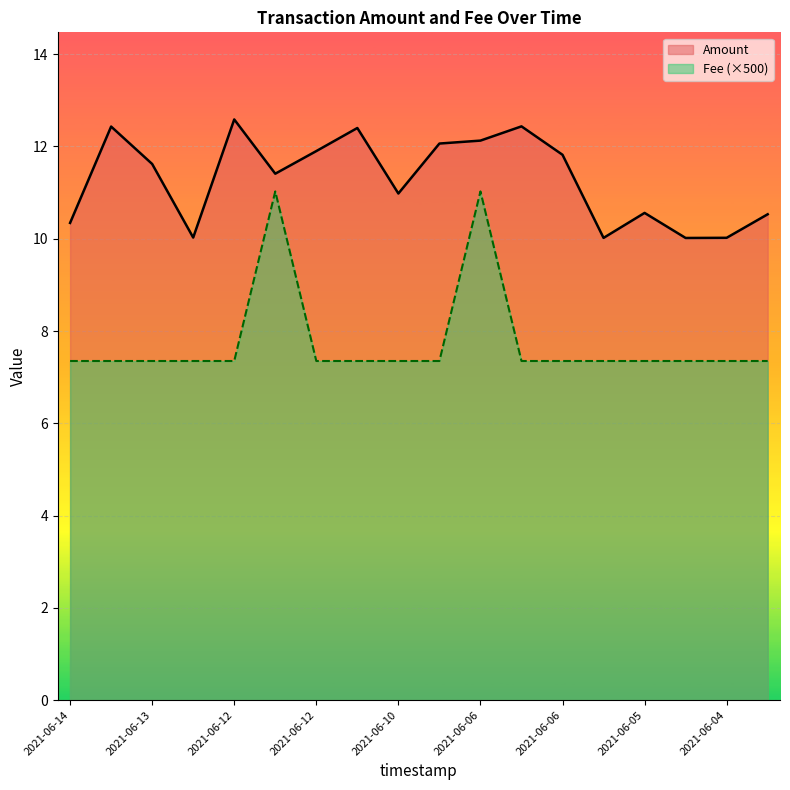

True or false: Fee and Amount intersect in this chart.

False